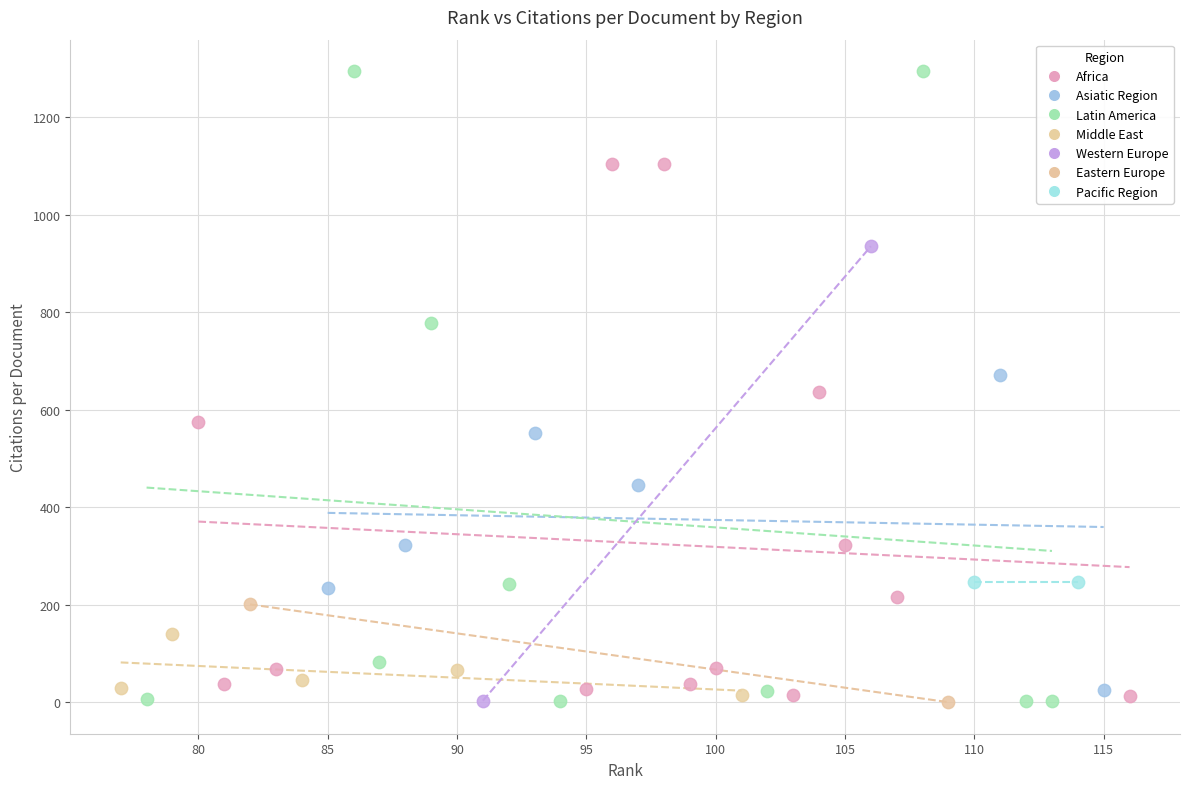

What are all the series names shown in the legend?

Africa, Asiatic Region, Latin America, Middle East, Western Europe, Eastern Europe, Pacific Region